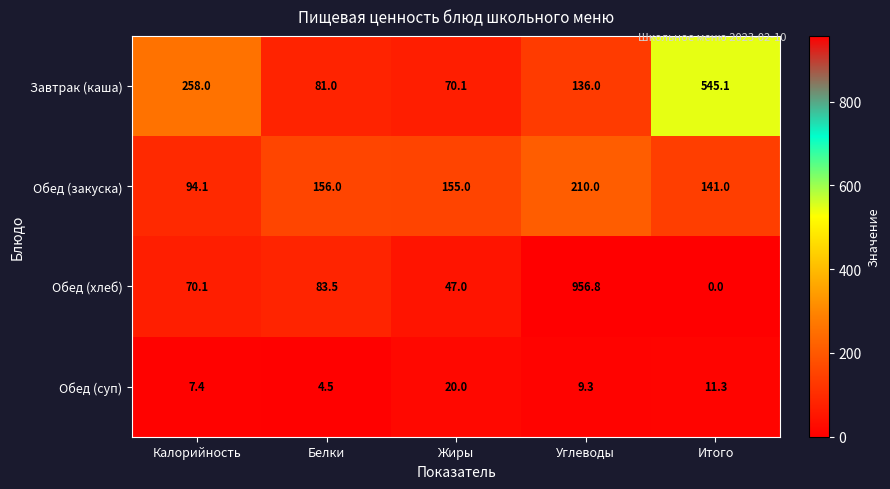

Is it true that Обед (закуска) equals 113.6 at Углеводы?

False